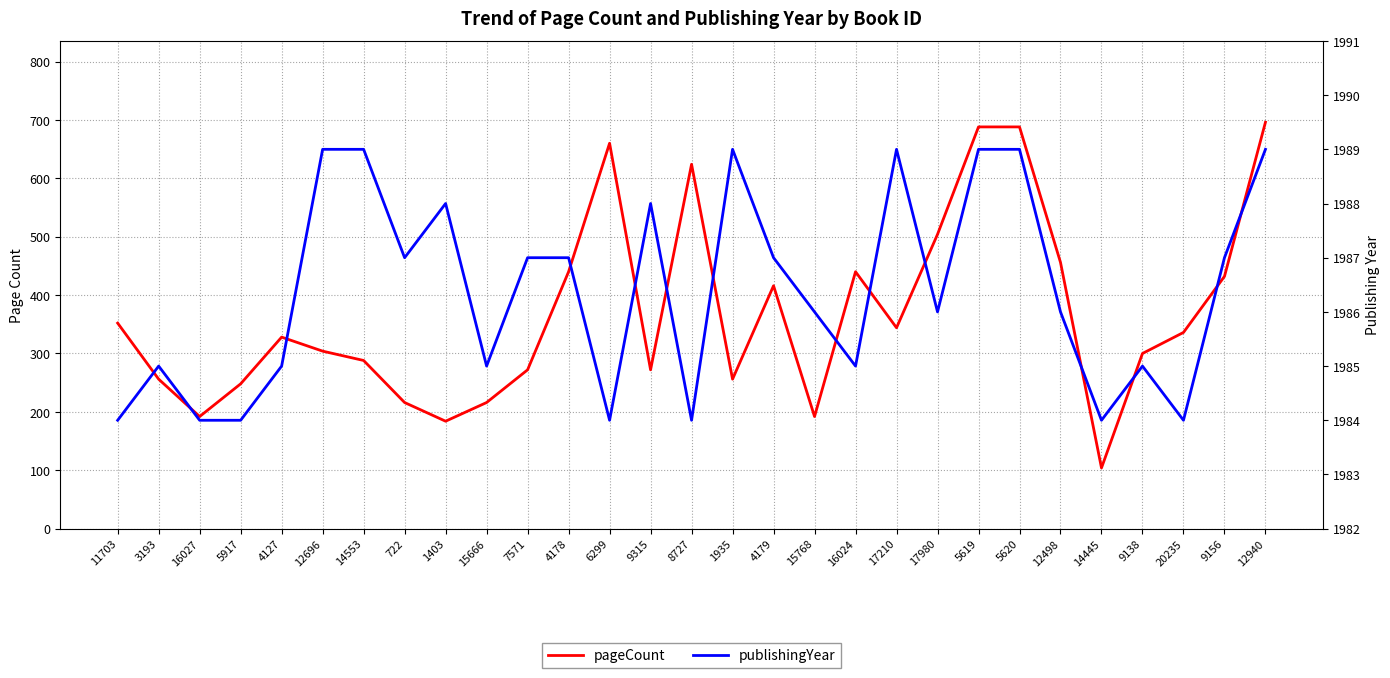

What is the spread (max minus min) of values at 9138?

1685